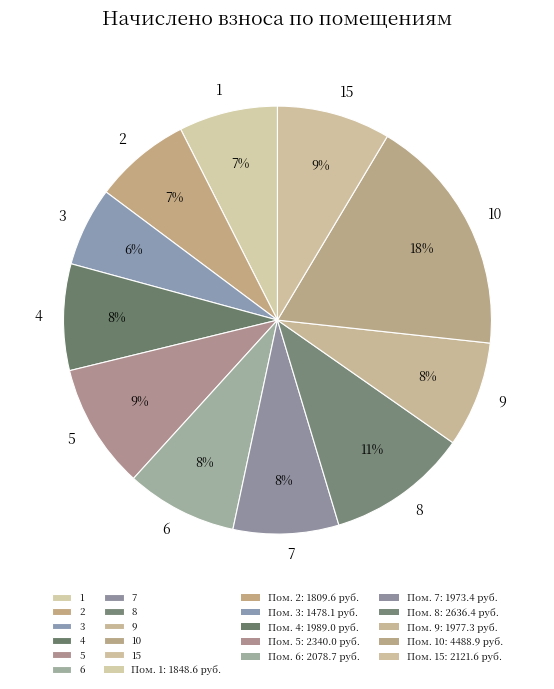

To the nearest percent, what portion does 7 represent?

8%